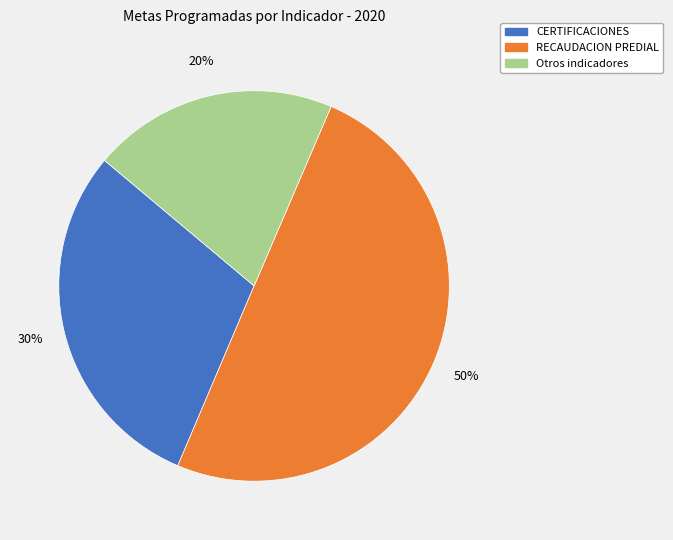

To the nearest percent, what is the difference between the largest and smallest slice percentages?

30%